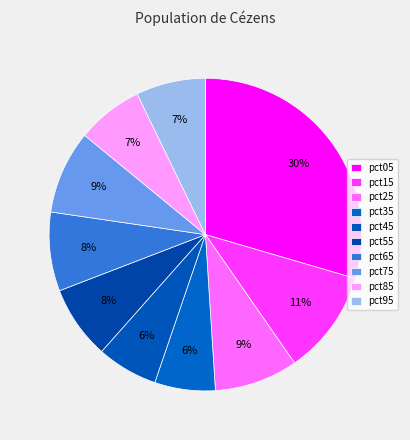

How many segments does this pie chart have?

10